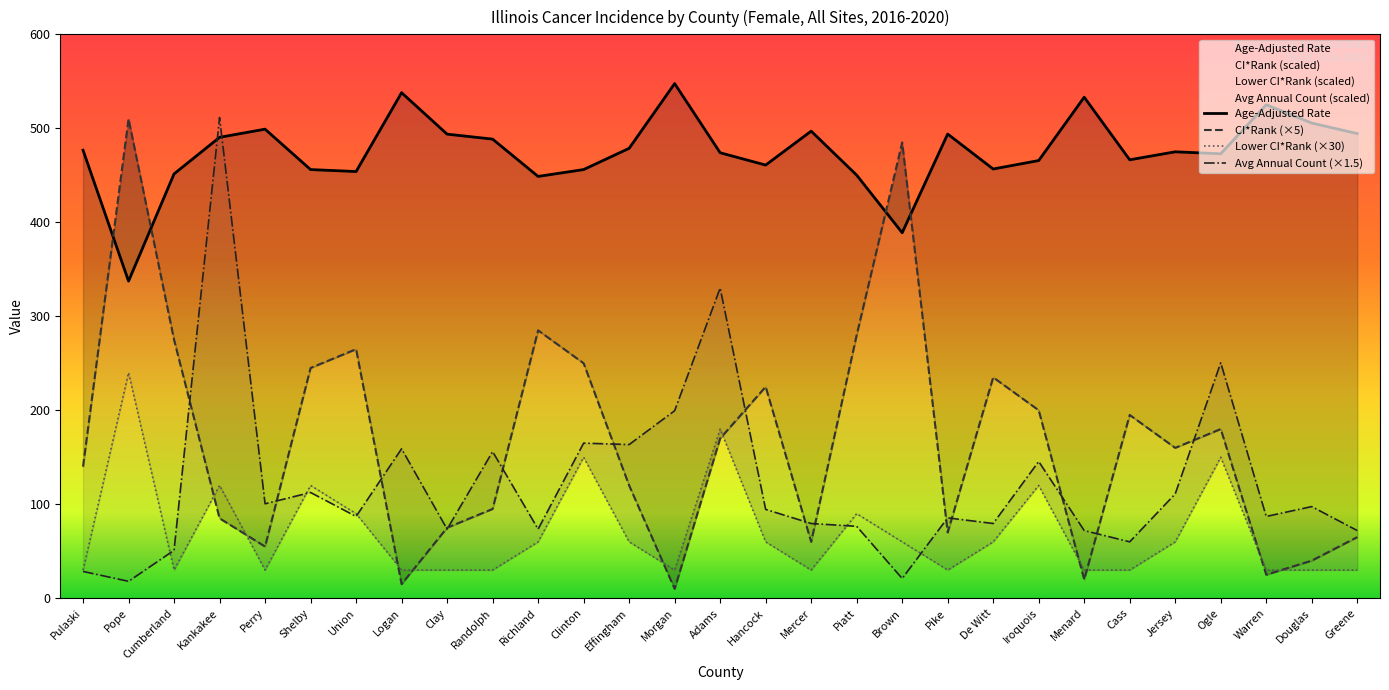

What is the difference between the highest and lowest values at Douglas?

475.6